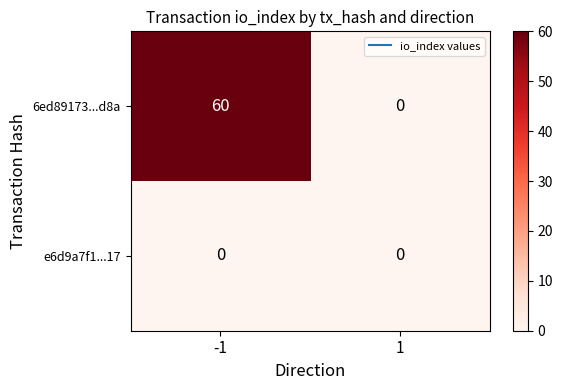

Between -1 and 1, which series saw the biggest shift?

6ed89173...d8a